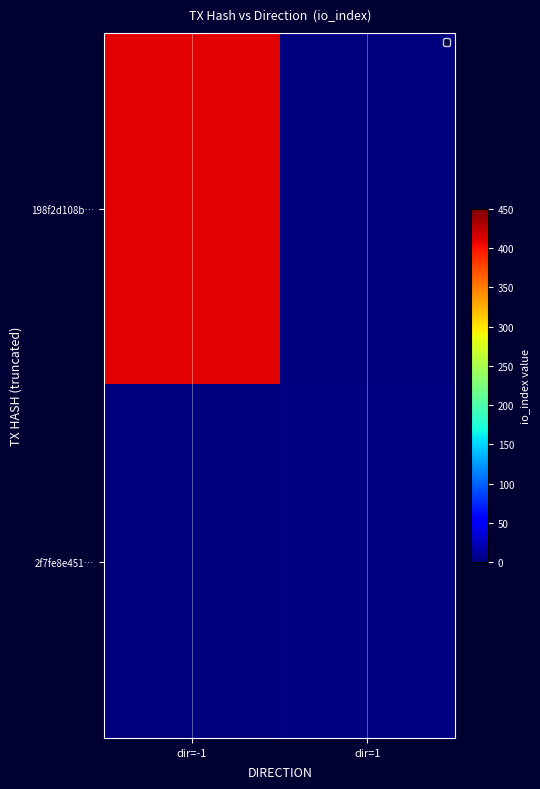

At how many categories does at least one series exceed 279?

1